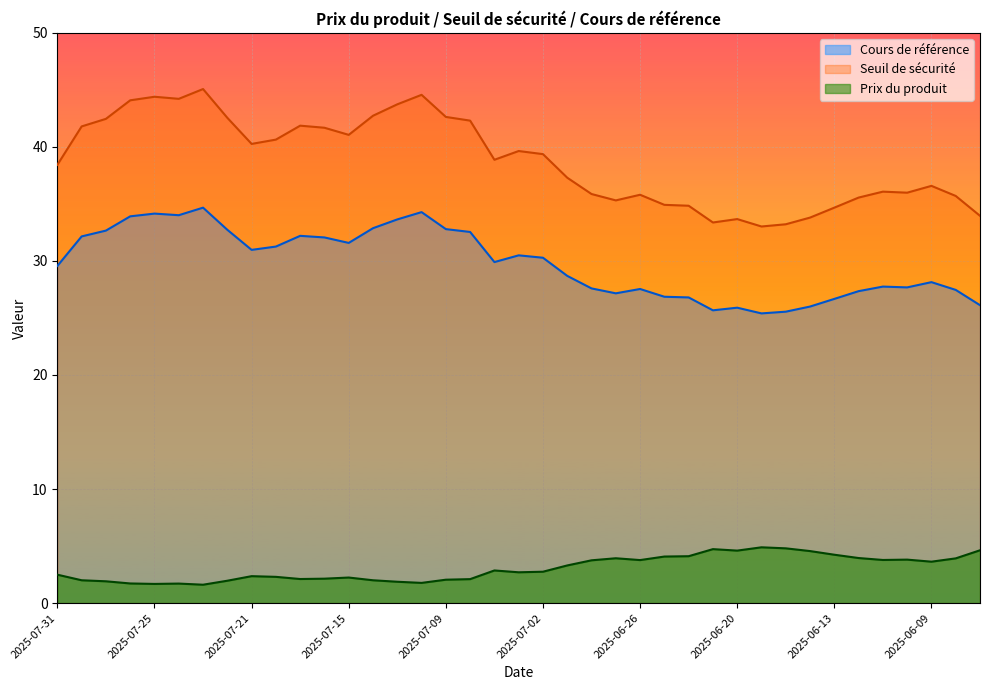

What is the label of the 30th point from the left?

2025-06-18